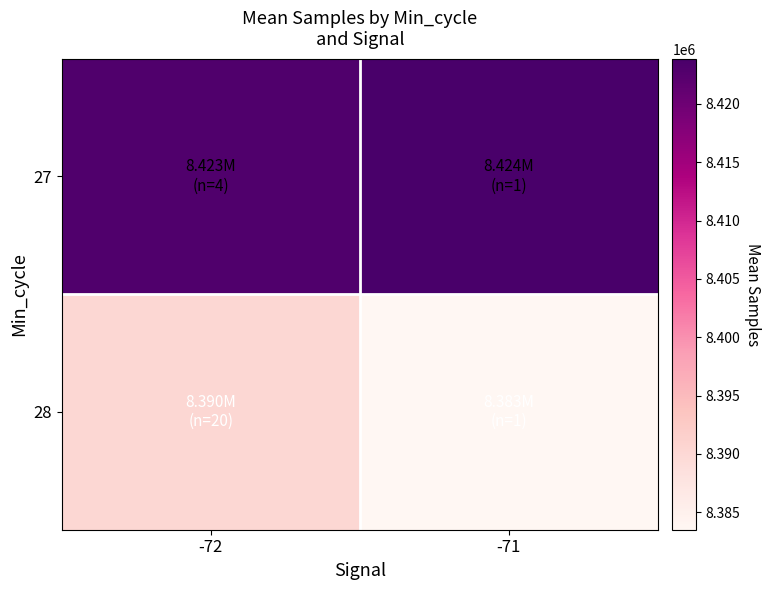

Reading left to right, list all the values displayed in this chart.

27: -72=8422993.0	-71=8423877.0
28: -72=8390141.8	-71=8383495.0